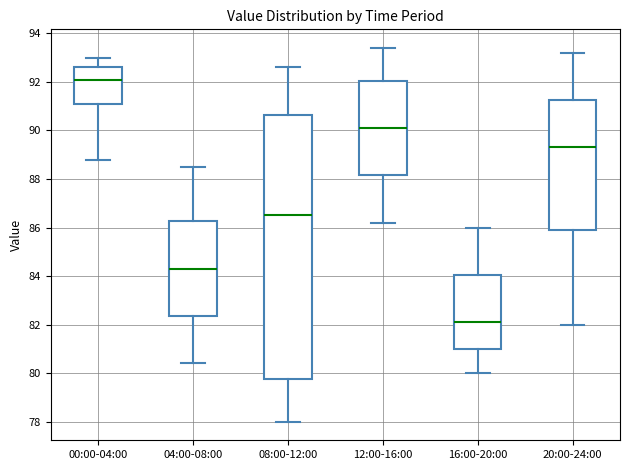

Reading left to right, transcribe this box plot: for each box, give where its median line is, the range the box spans, and where its two whiskers end, as read against the y-axis. The values are not printed on the chart, so give them approximately, as read against the axis.

00:00-04:00: median 92.2, box 91.0 to 92.6, whiskers 88.8 to 93.0
04:00-08:00: median 84.4, box 82.4 to 86.2, whiskers 80.4 to 88.6
08:00-12:00: median 86.6, box 79.8 to 90.6, whiskers 78.0 to 92.6
12:00-16:00: median 90.2, box 88.2 to 92.0, whiskers 86.2 to 93.4
16:00-20:00: median 82.2, box 81.0 to 84.0, whiskers 80.0 to 86.0
20:00-24:00: median 89.4, box 86.0 to 91.2, whiskers 82.0 to 93.2